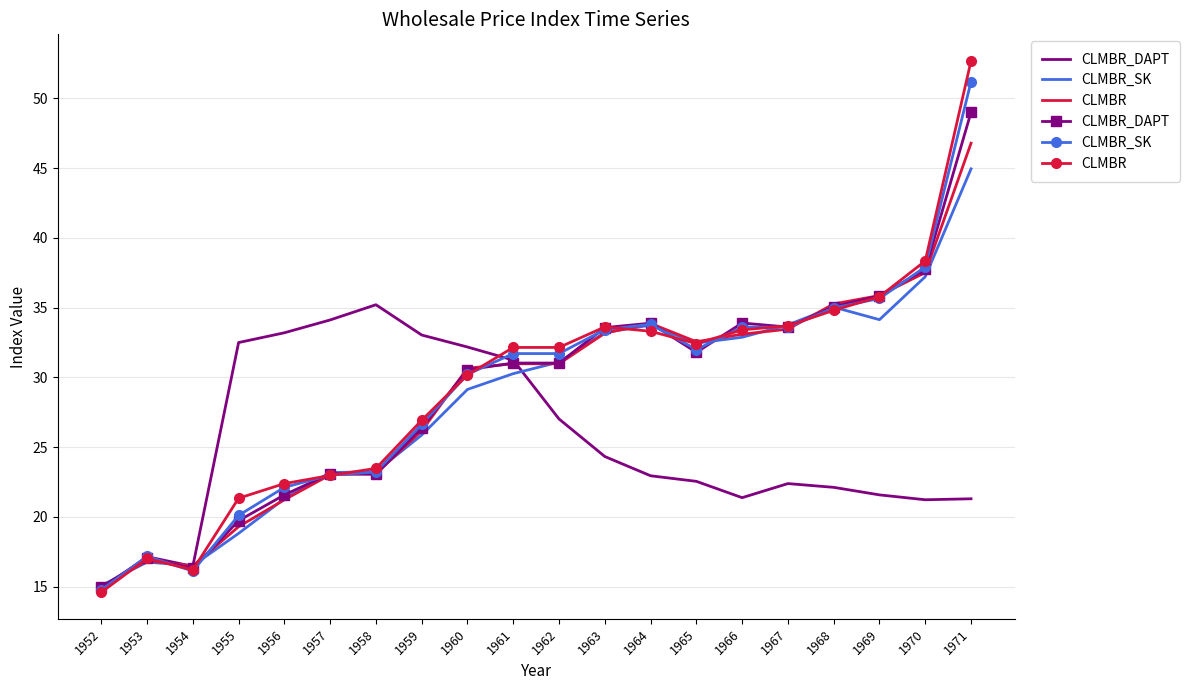

Is it true that CLMBR_DAPT equals 49.0 at 1971?

True